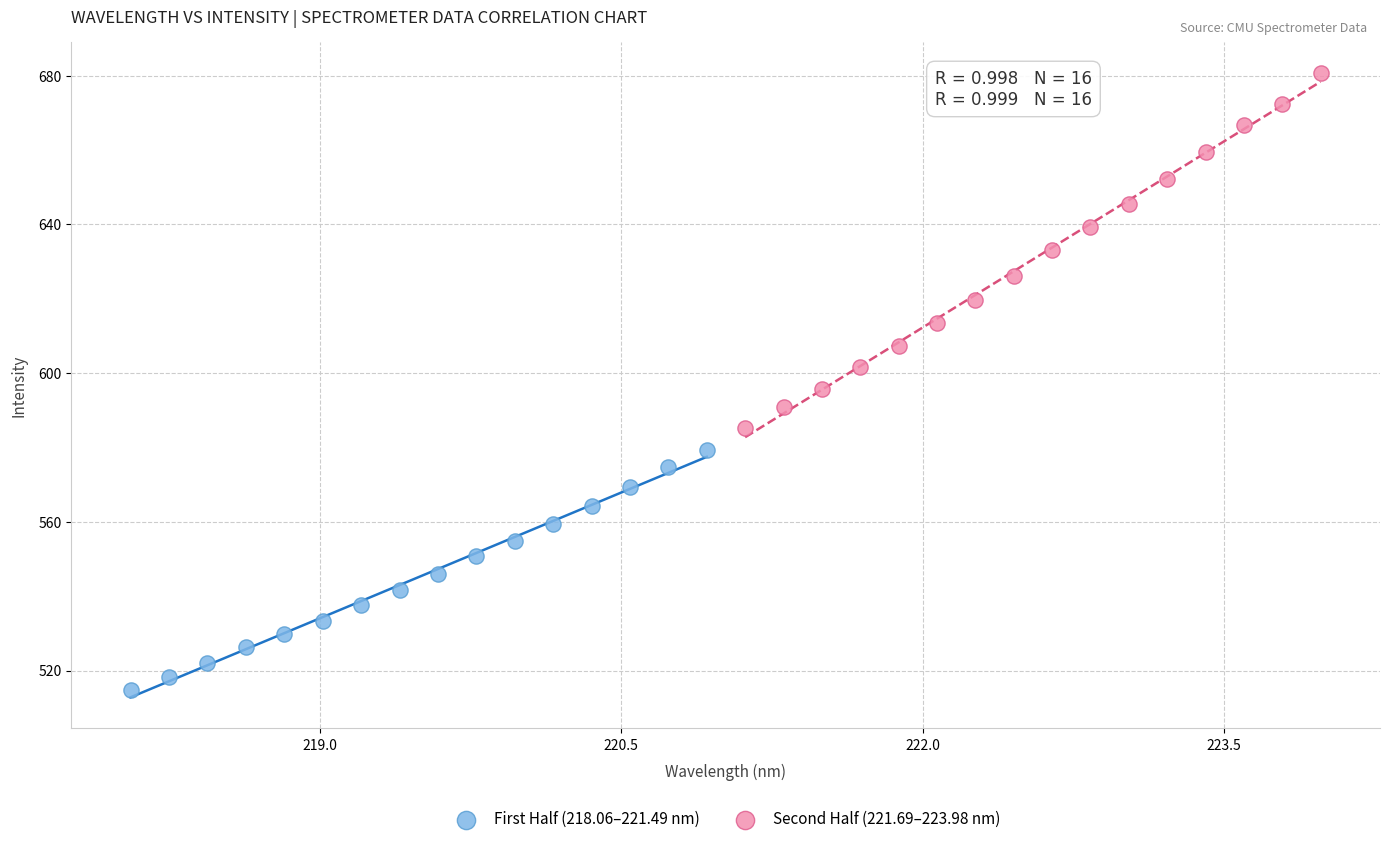

What are all the series names shown in the legend?

First Half (218.06–221.49 nm), Second Half (221.69–223.98 nm)